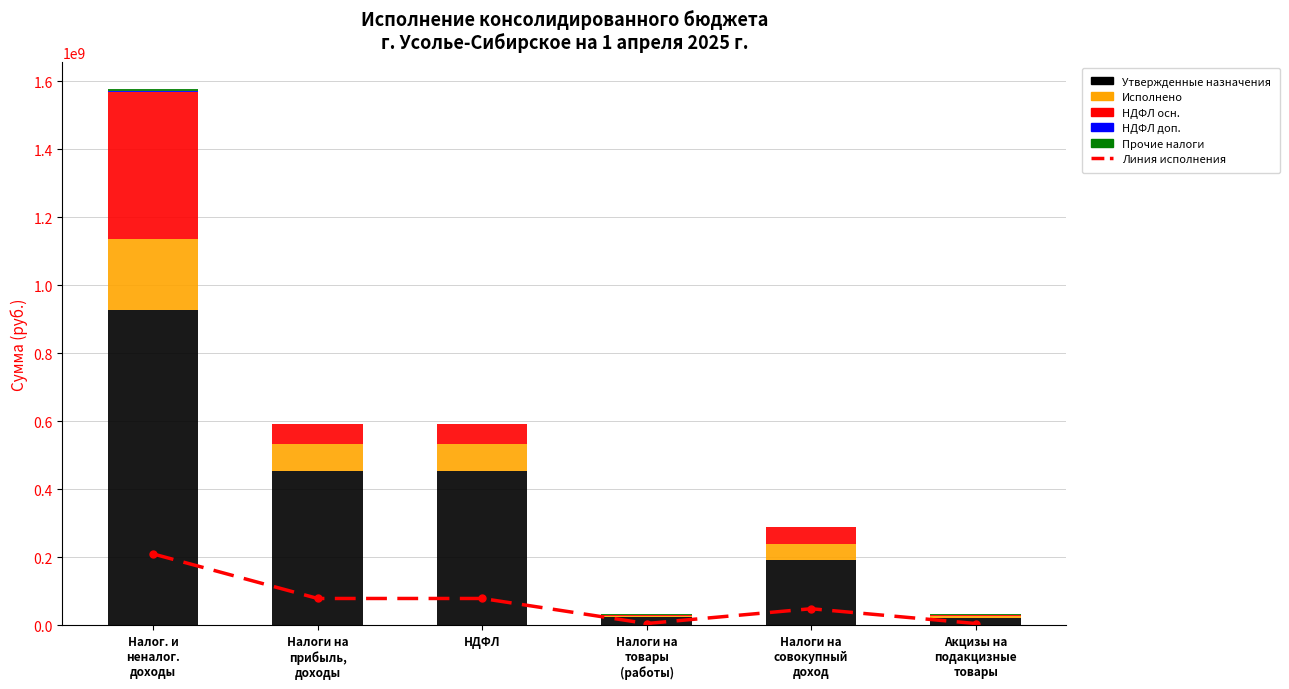

At how many categories does at least one series exceed 501708755?

1